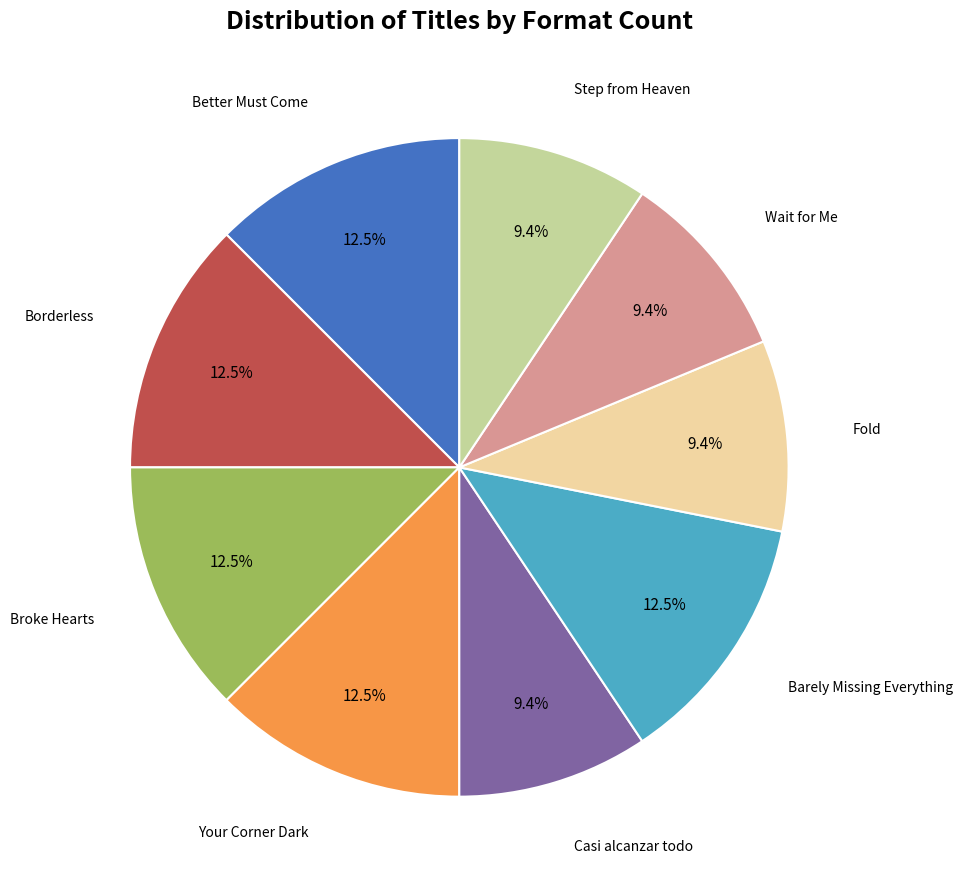

Is there any slice that represents more than half of the pie?

No